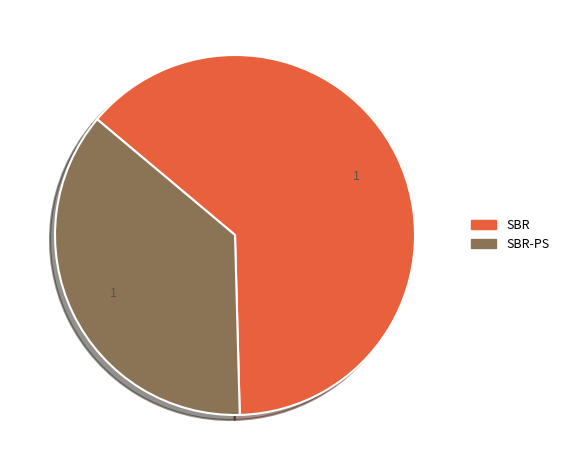

Does any single category account for the majority?

Yes